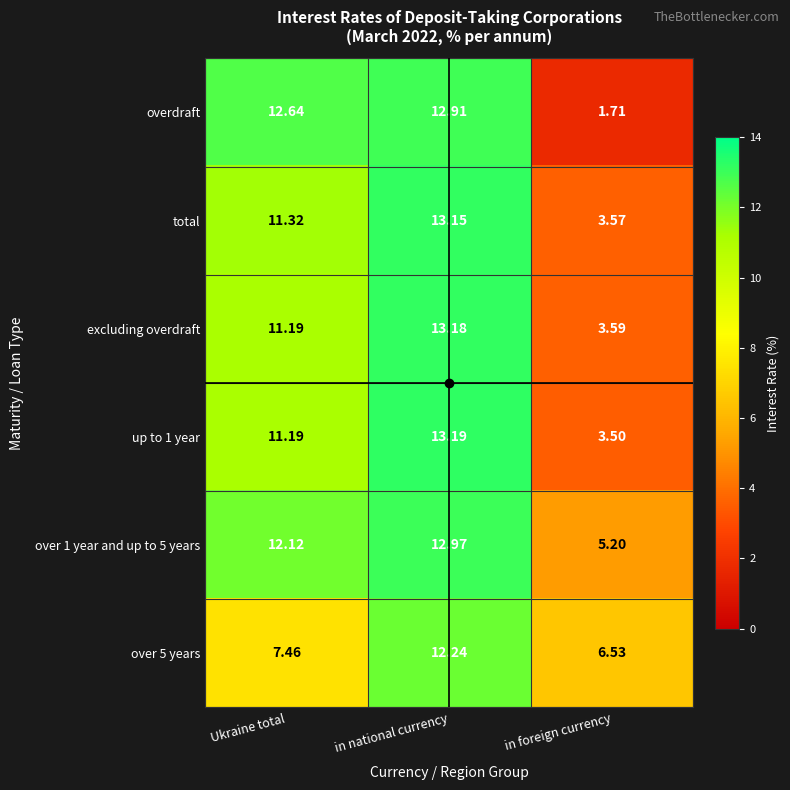

Is the value of over 1 year and up to 5 years at in national currency greater than the value of total at Ukraine total?

Yes